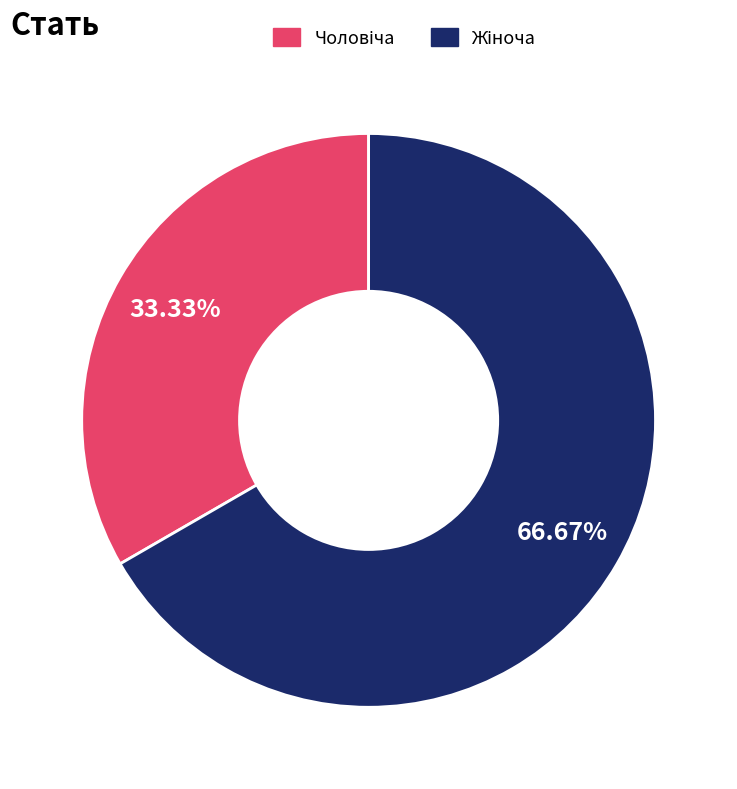

Does any single category account for the majority?

Yes